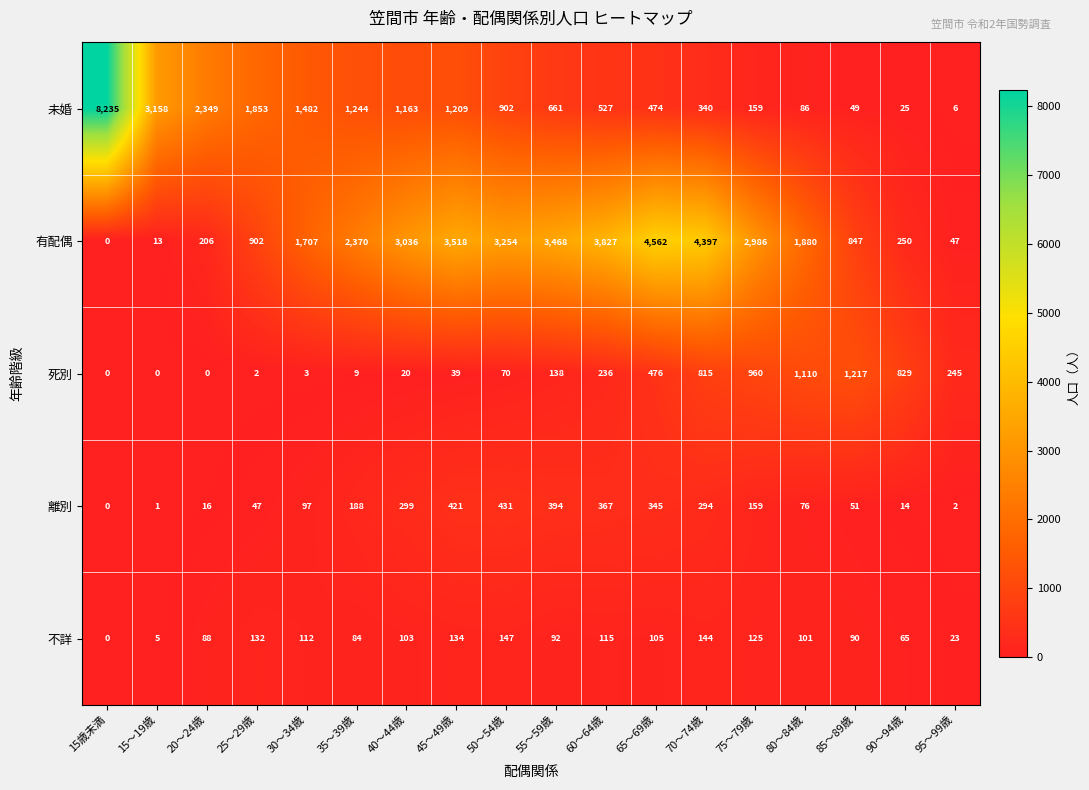

What is the difference between the 未婚 values at 75～79歳 and 40～44歳?

1004